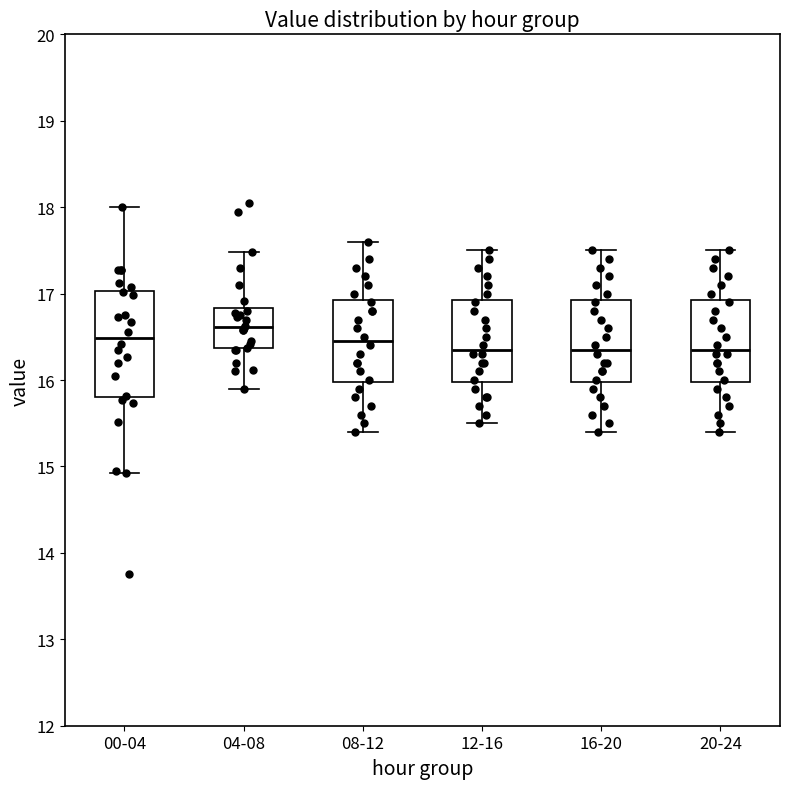

Reading left to right, read every box against the y-axis: the position of its median line, the range the box covers, and the ends of its whiskers. The values are not printed on the chart, so give them approximately, as read against the axis.

00-04: median 16.5, box 15.8 to 17.0, whiskers 14.9 to 18.0
04-08: median 16.6, box 16.4 to 16.8, whiskers 15.9 to 17.5
08-12: median 16.5, box 16.0 to 16.9, whiskers 15.4 to 17.6
12-16: median 16.4, box 16.0 to 16.9, whiskers 15.5 to 17.5
16-20: median 16.4, box 16.0 to 16.9, whiskers 15.4 to 17.5
20-24: median 16.4, box 16.0 to 16.9, whiskers 15.4 to 17.5